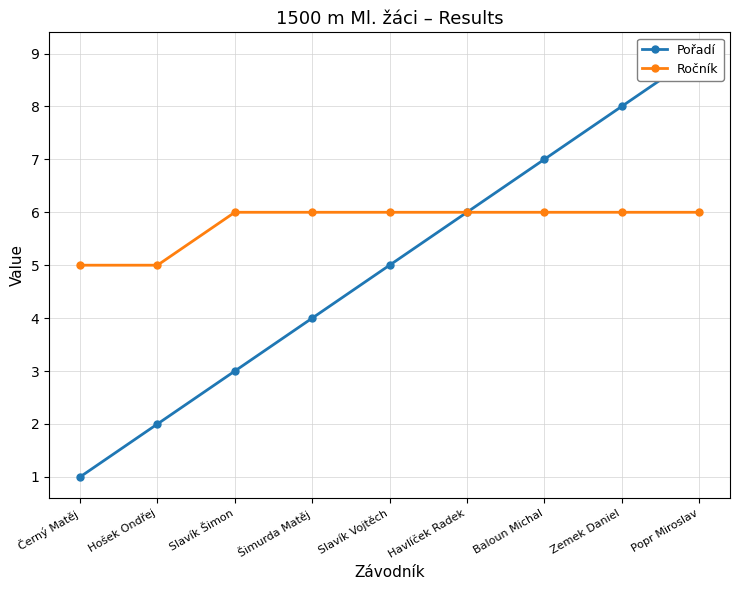

List the series in order of their overall mean, highest first.

Ročník, Pořadí